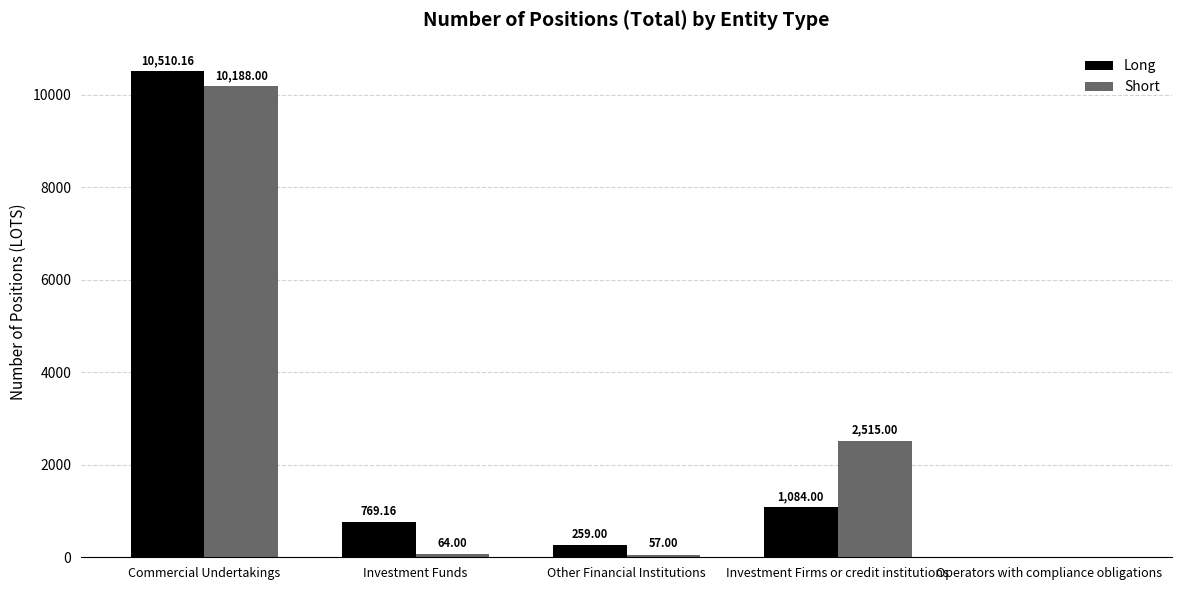

What is the difference between the Short values at Investment Funds and Operators with compliance obligations?

64.0